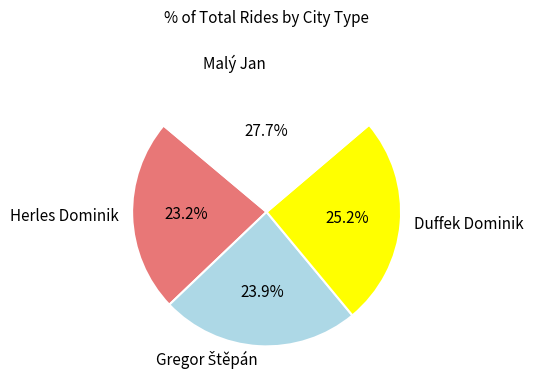

Do Malý Jan and Duffek Dominik together represent more than half of the pie?

Yes